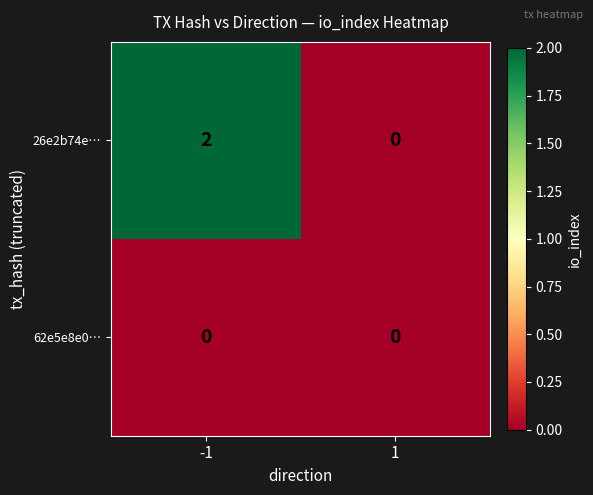

How many distinct data groups are displayed?

2